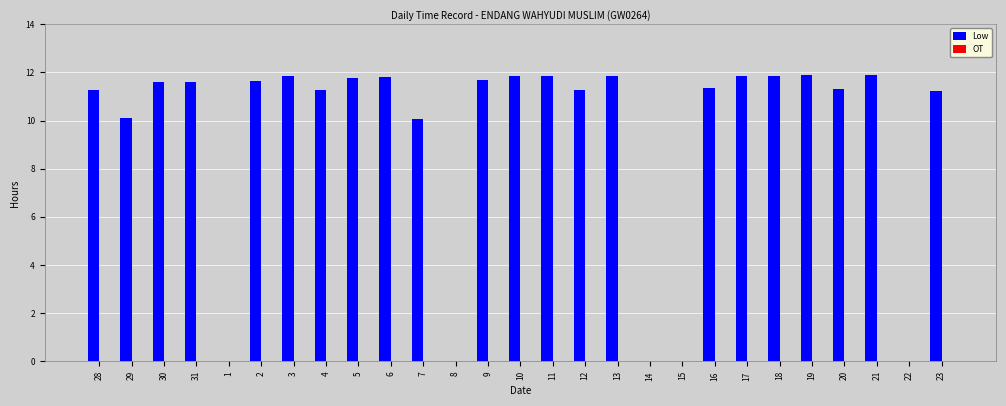

What is the change in value from 5 to 7?

-1.7